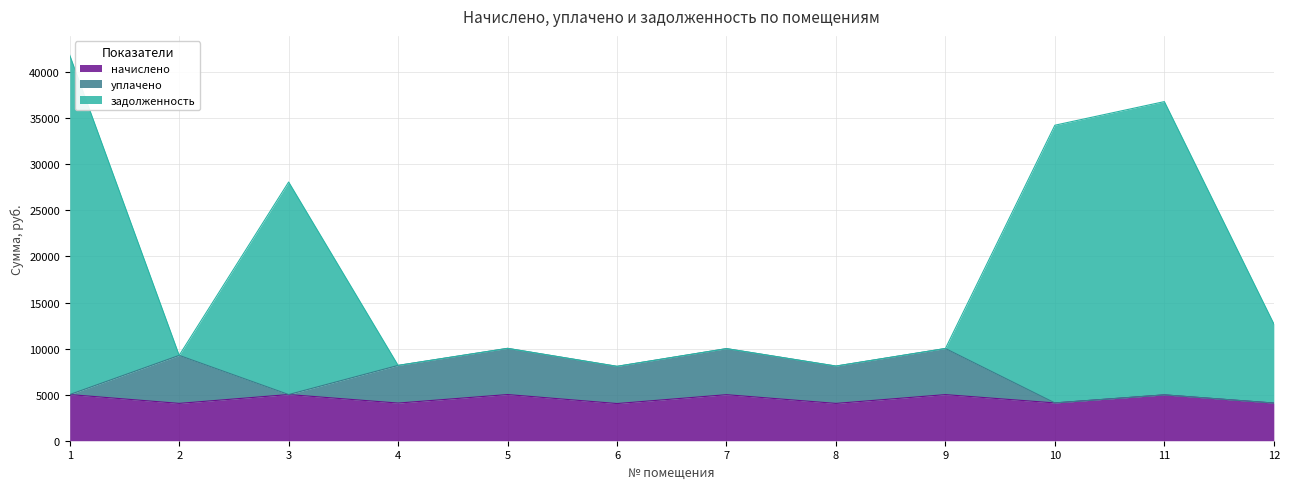

At which category does начислено reach its first local peak?

3